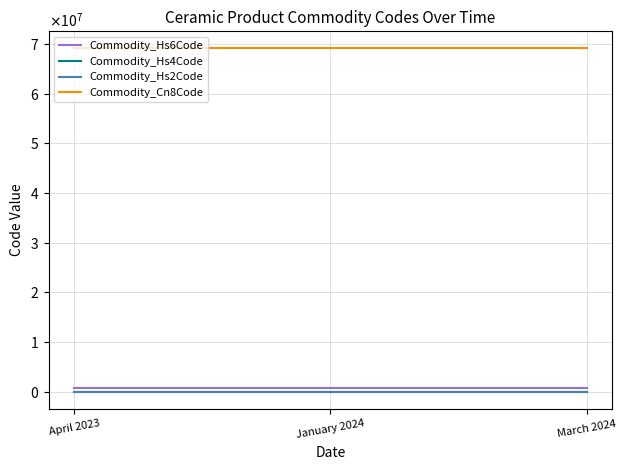

Which series has the largest total across all categories?

Commodity_Cn8Code